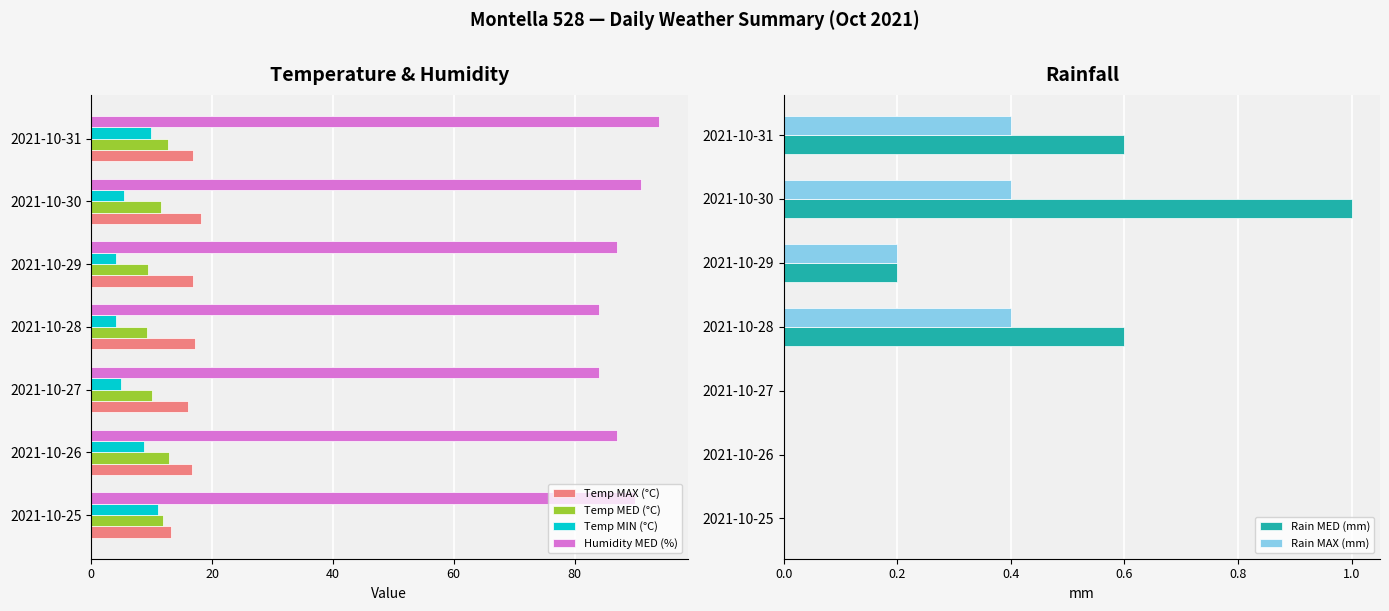

What is the difference between the maximum and minimum values in the Temp MIN (°C) series?

6.9